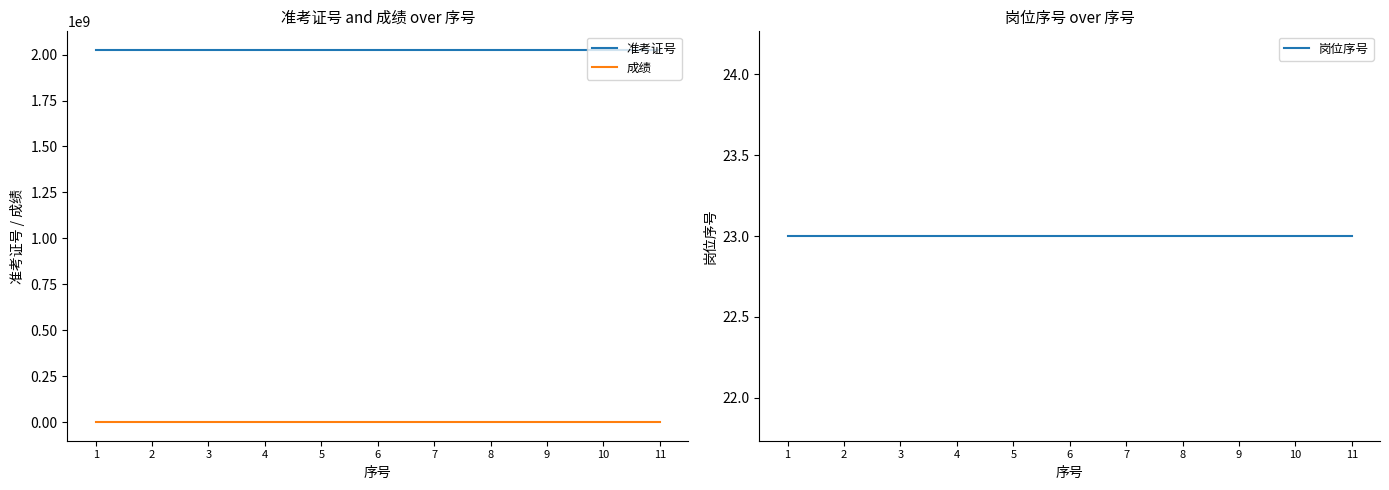

Reading left to right, transcribe all the data shown in this chart.

准考证号: 2025239125	2025239330	2025239339	2025239035	2025239424	2025239268	2025239118	2025239373	2025239210	2025239036	2025239178
成绩: 68	68	68	68	68	68	68	68	68	68	68
岗位序号: 23	23	23	23	23	23	23	23	23	23	23